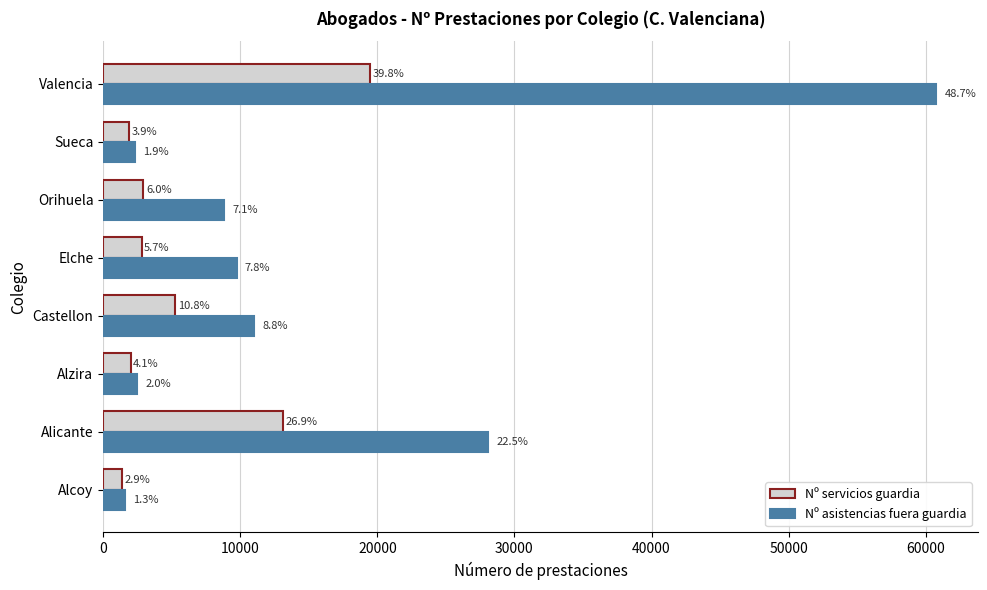

What are all the series names shown in the legend?

Nº servicios guardia, Nº asistencias fuera guardia